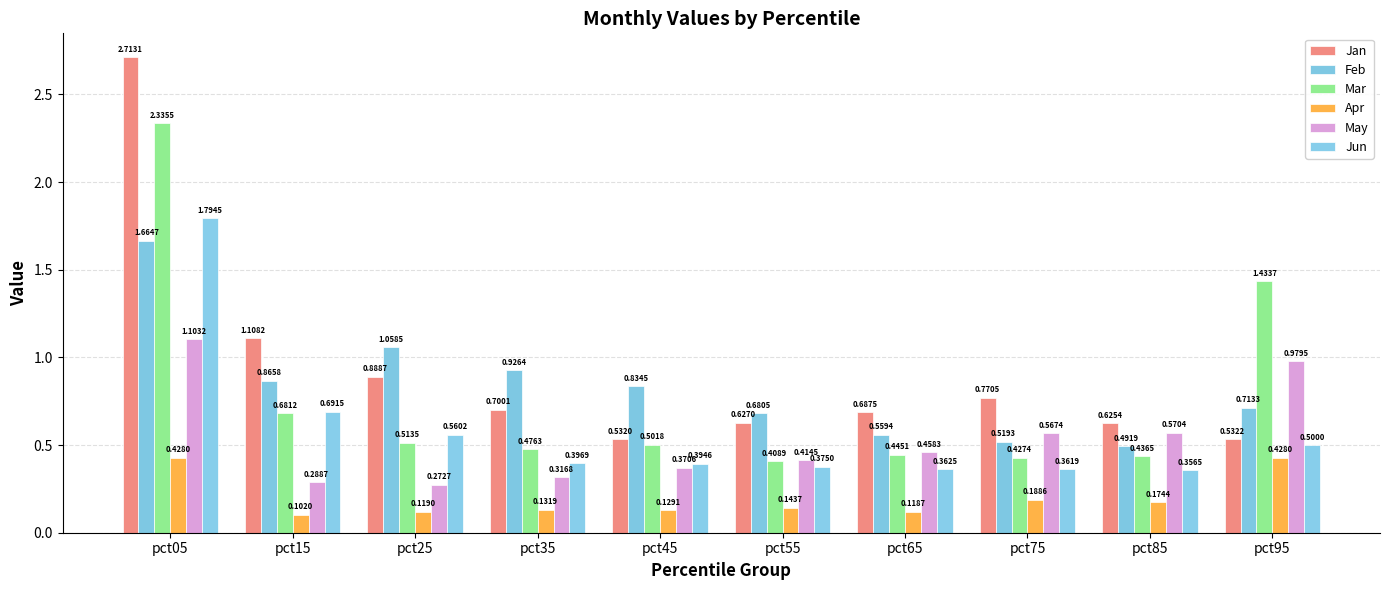

What is the approximate value of Jan at pct05?

2.7